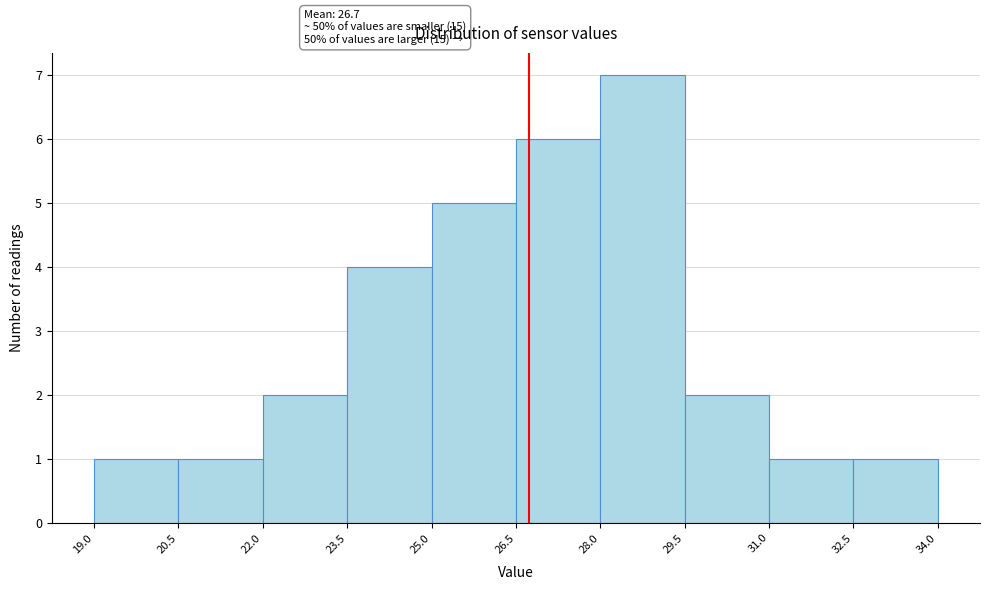

Which range on the x-axis has the tallest bar?

28.0 to 29.5